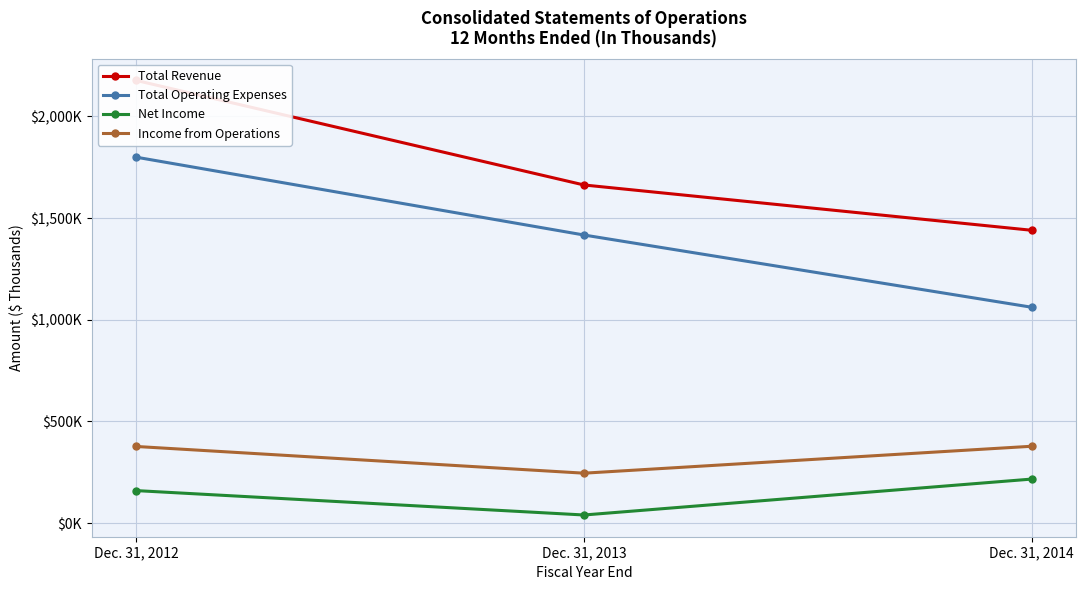

What is the average value of the Net Income series?

139238